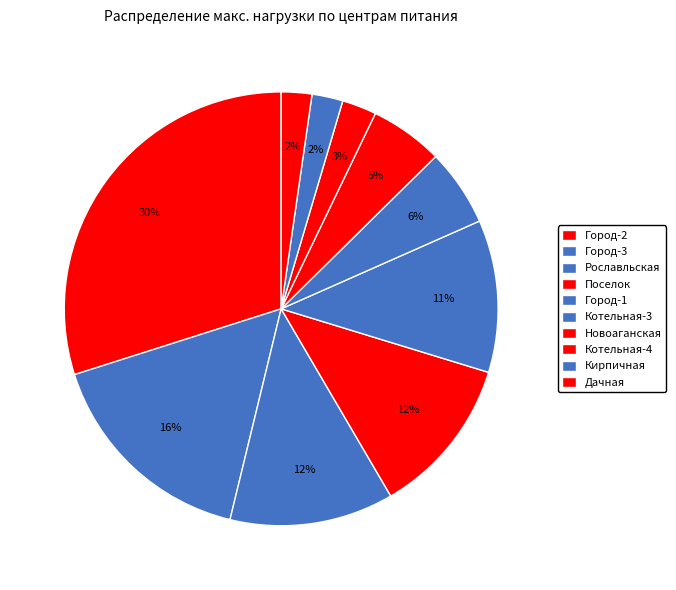

Count the number of slices in the pie.

10